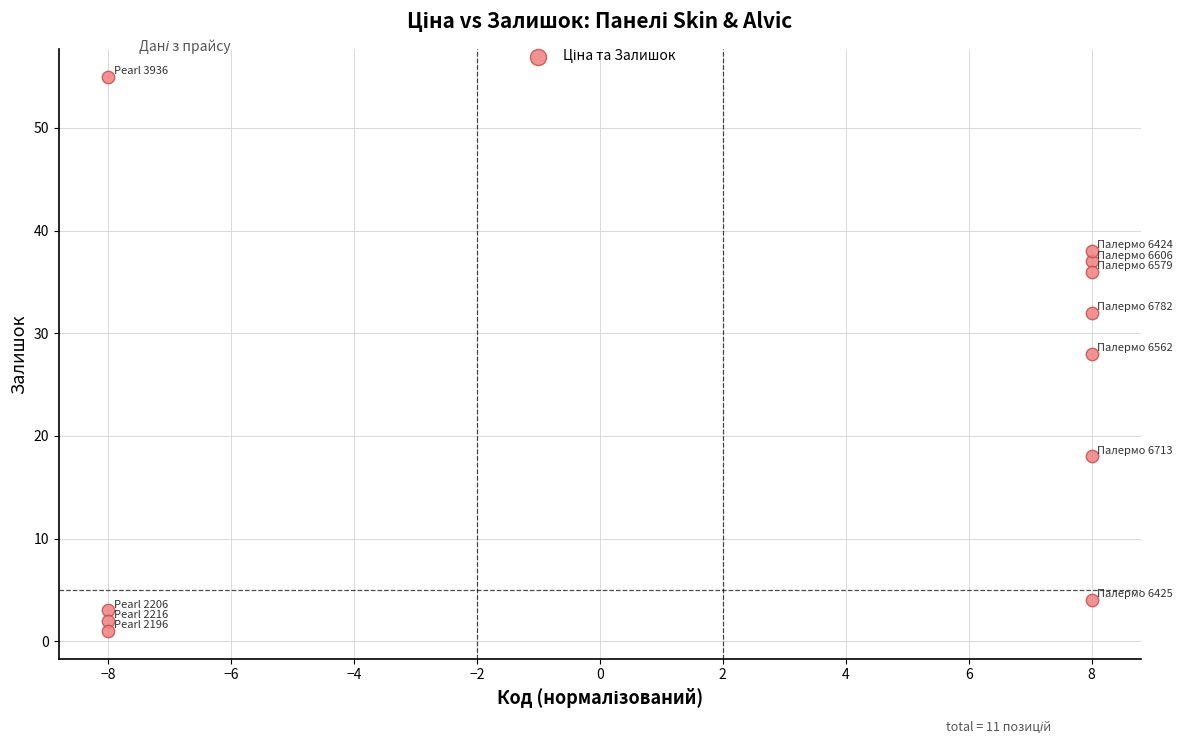

What is the average Y value?

23